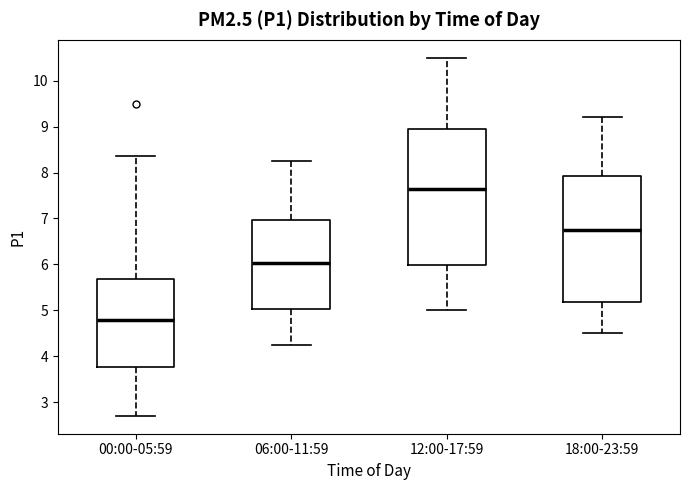

Reading left to right, read every box against the y-axis: the position of its median line, the range the box covers, and the ends of its whiskers. The values are not printed on the chart, so give them approximately, as read against the axis.

00:00-05:59: median 4.8, box 3.8 to 5.7, whiskers 2.7 to 8.4
06:00-11:59: median 6.0, box 5.0 to 7.0, whiskers 4.3 to 8.3
12:00-17:59: median 7.7, box 6.0 to 9.0, whiskers 5.0 to 10.5
18:00-23:59: median 6.8, box 5.2 to 7.9, whiskers 4.5 to 9.2